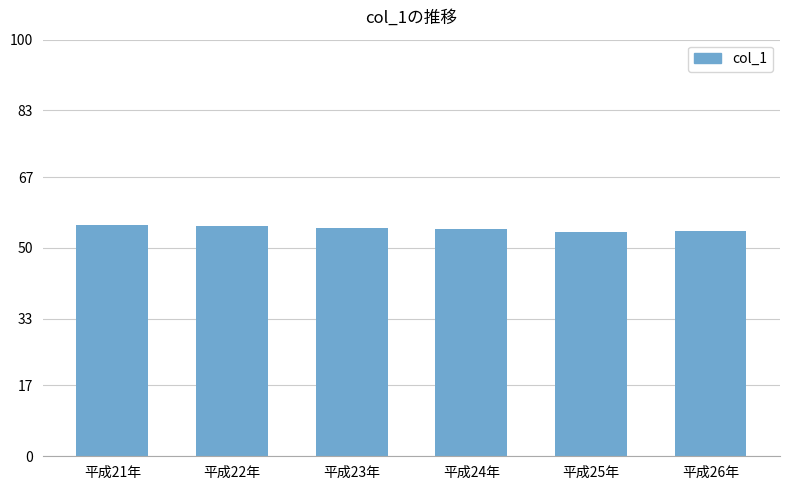

What position from the right is 平成21年?

6